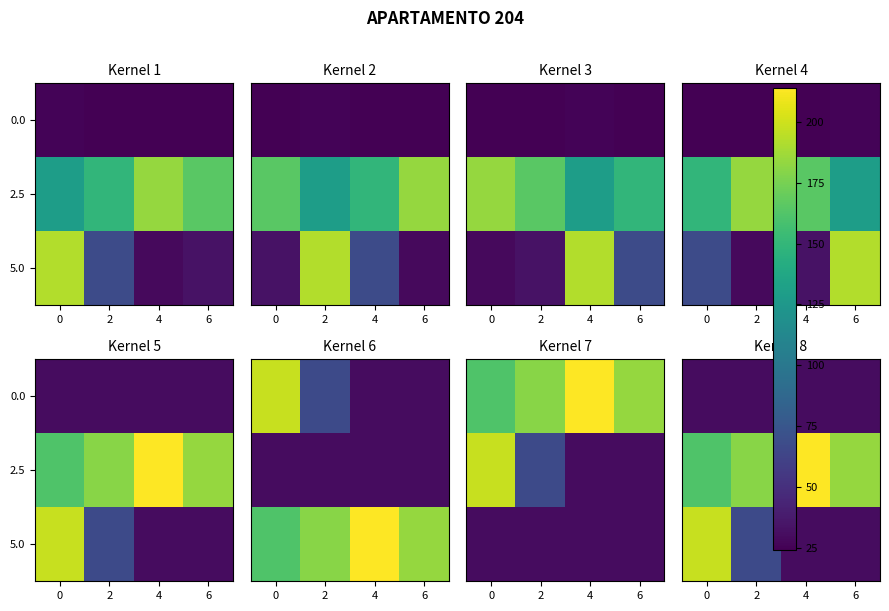

What is the sum of the 5.0 values at 0 and 4?

228